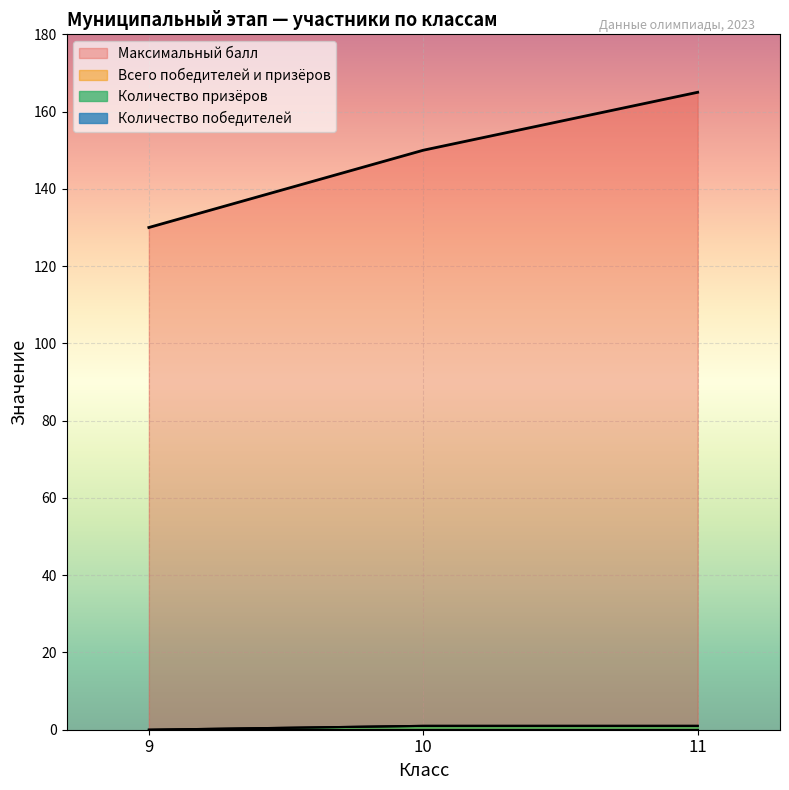

How many data points in Количество призёров are less than 1?

1